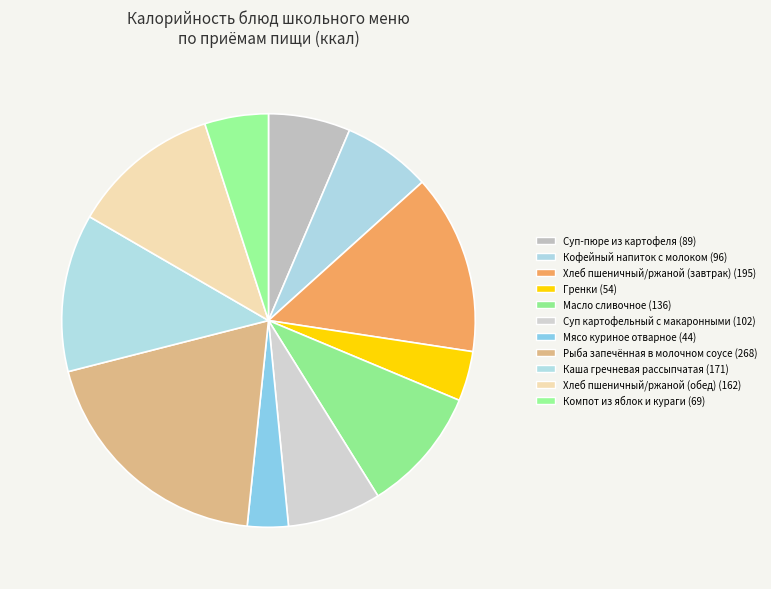

How many segments does this pie chart have?

11